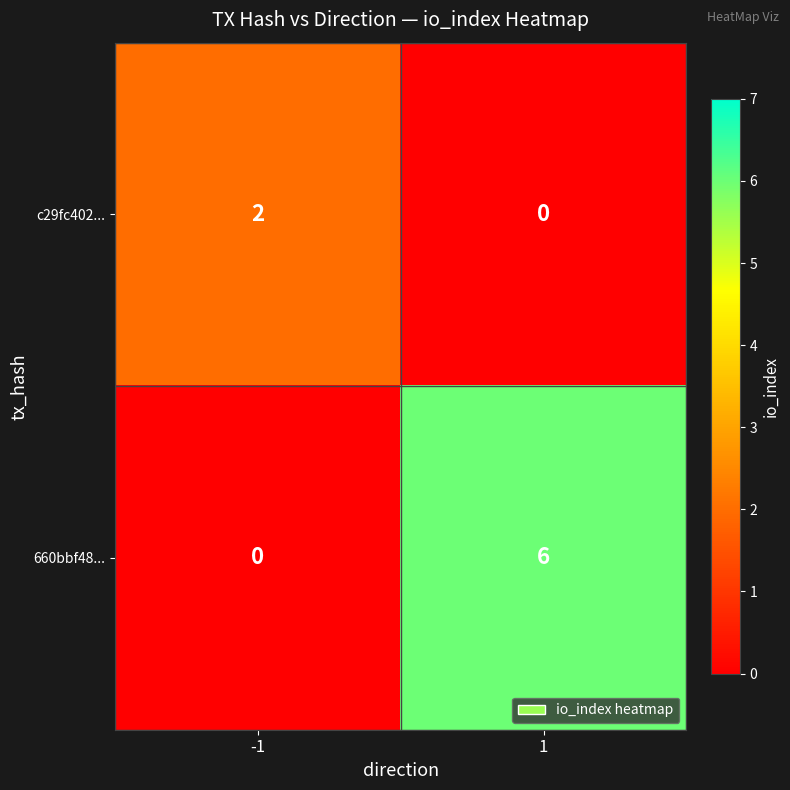

What is the difference between the highest and lowest values at 1?

6